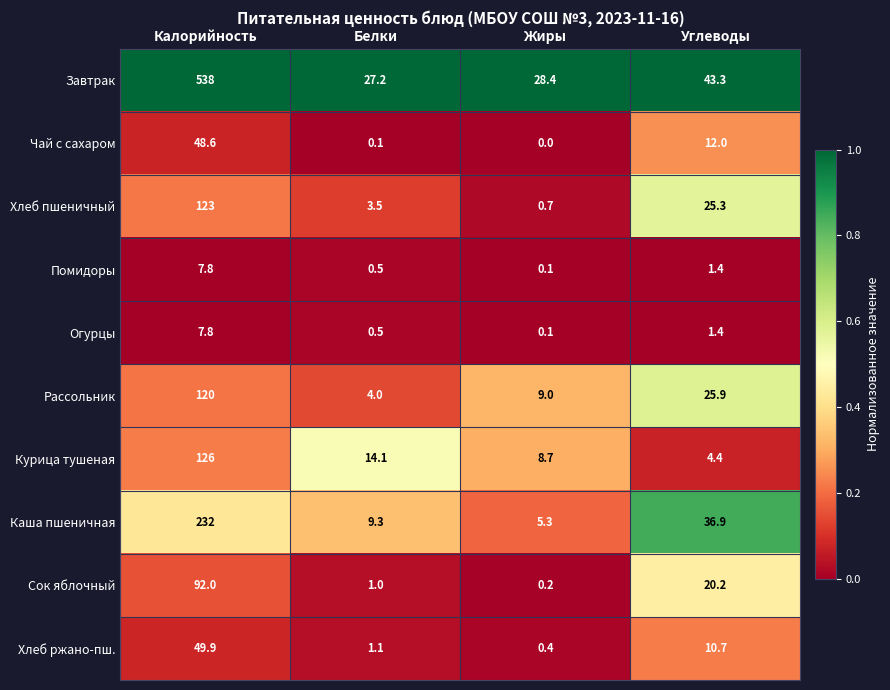

Rank the categories by Каша пшеничная value from highest to lowest.

Калорийность, Углеводы, Белки, Жиры